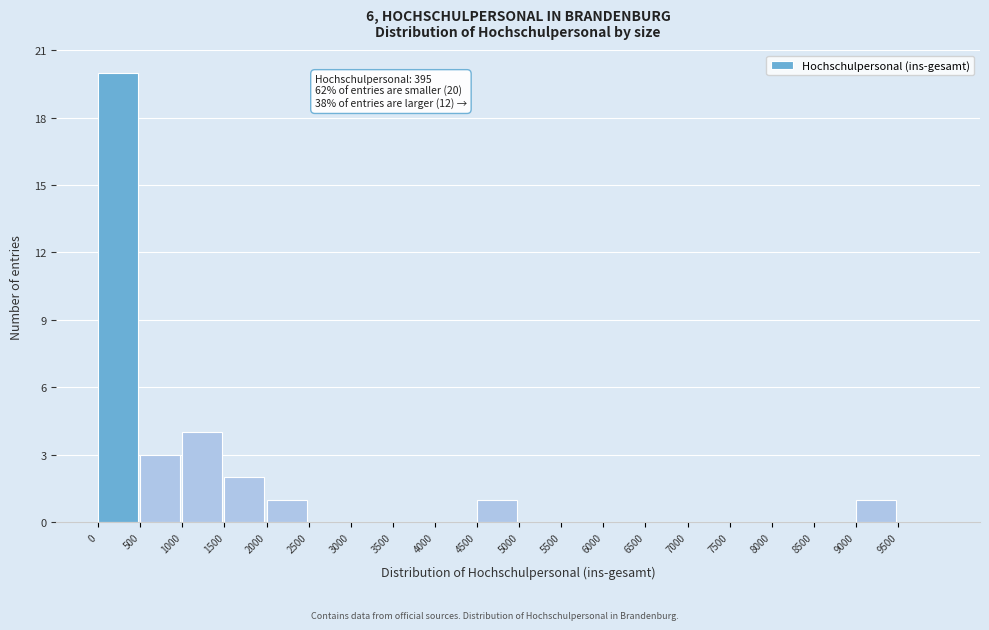

Which range on the x-axis has the tallest bar?

0 to 500